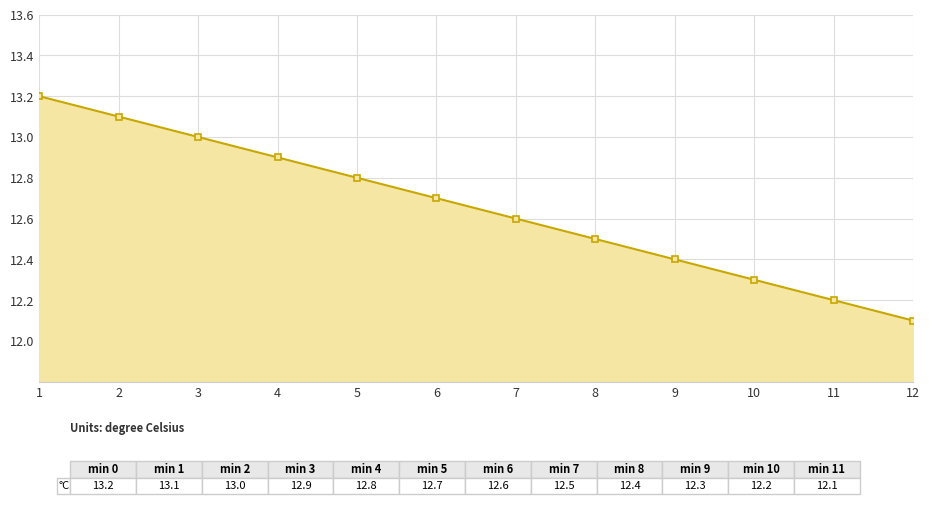

How many lines are shown in the chart?

1